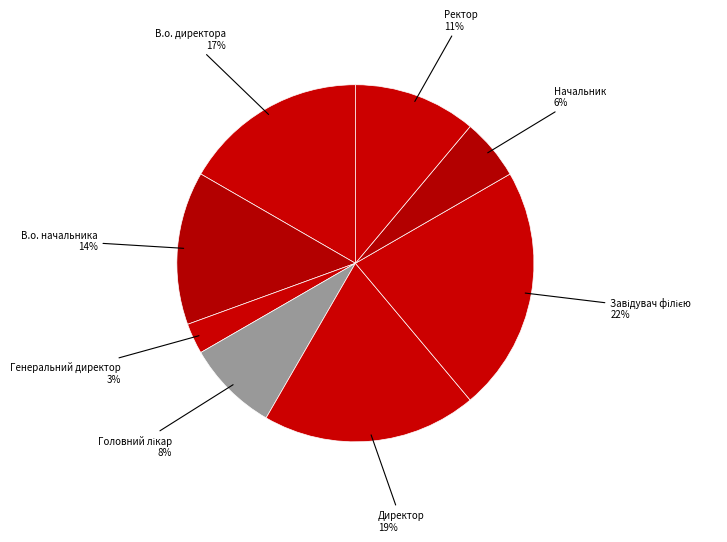

To the nearest percent, what is the difference between the largest and smallest slice percentages?

19%